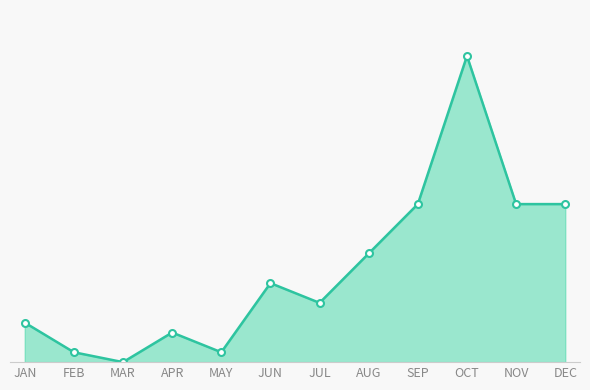

How many points are lower than both their immediate neighbors (excluding endpoints)?

3